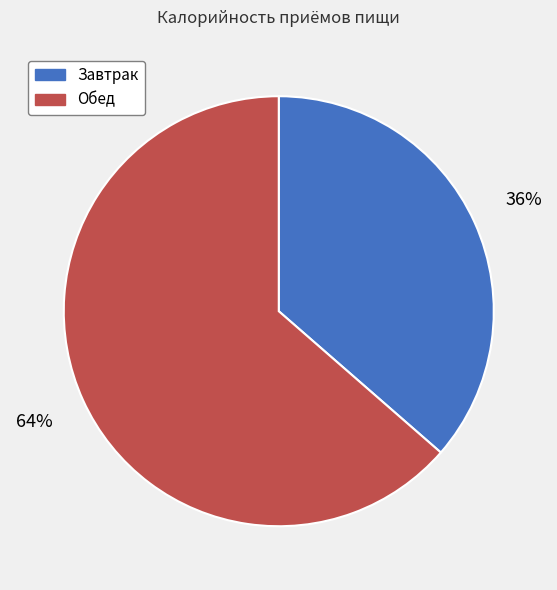

To the nearest percent, what is the combined percentage of Завтрак and Обед?

100%